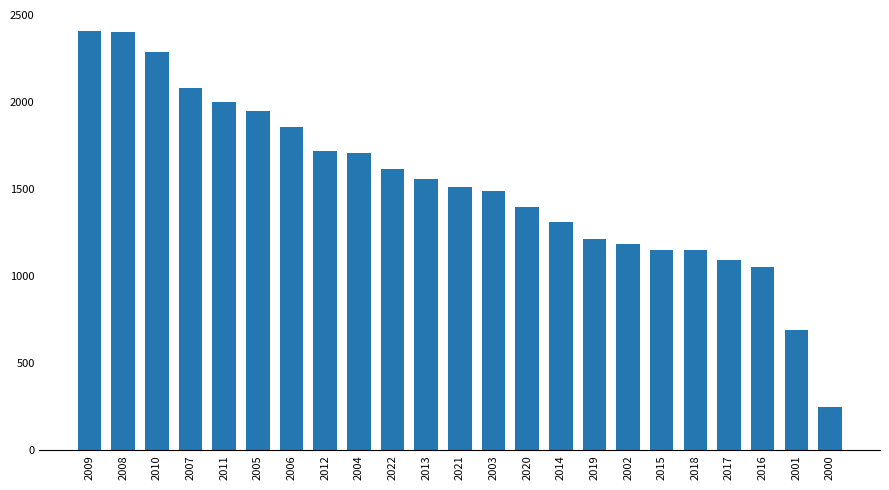

What is the change in value from 2022 to 2015?

-464